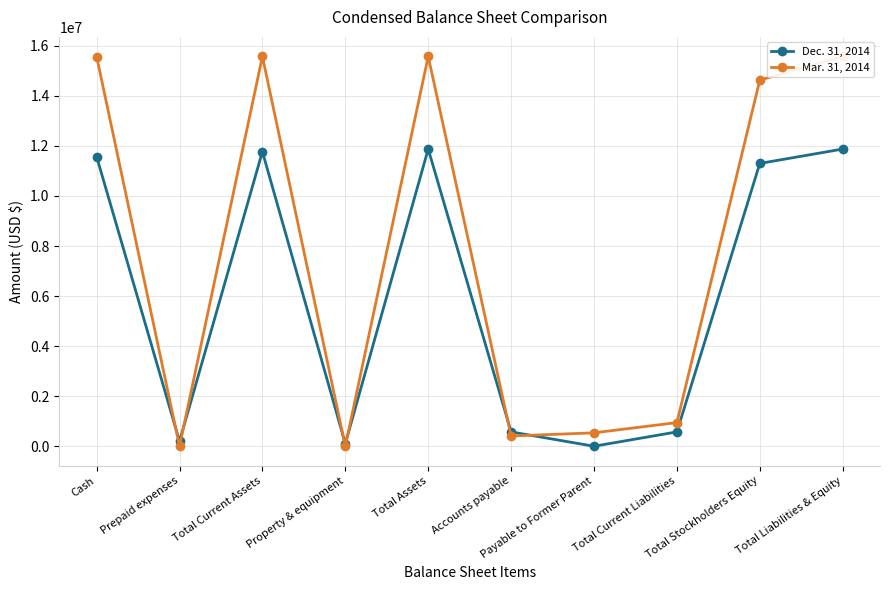

Which series has the largest total across all categories?

Mar. 31, 2014